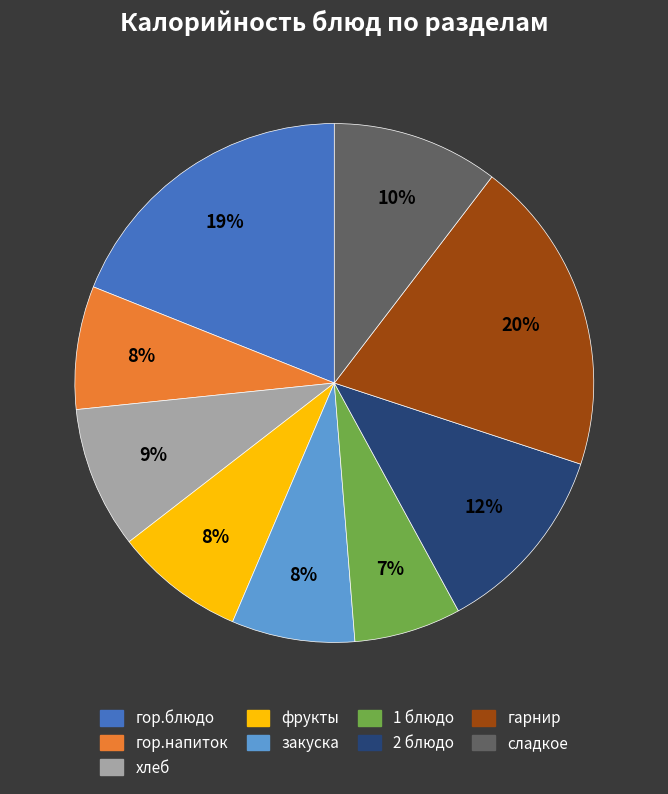

How many slices are in this pie chart?

9